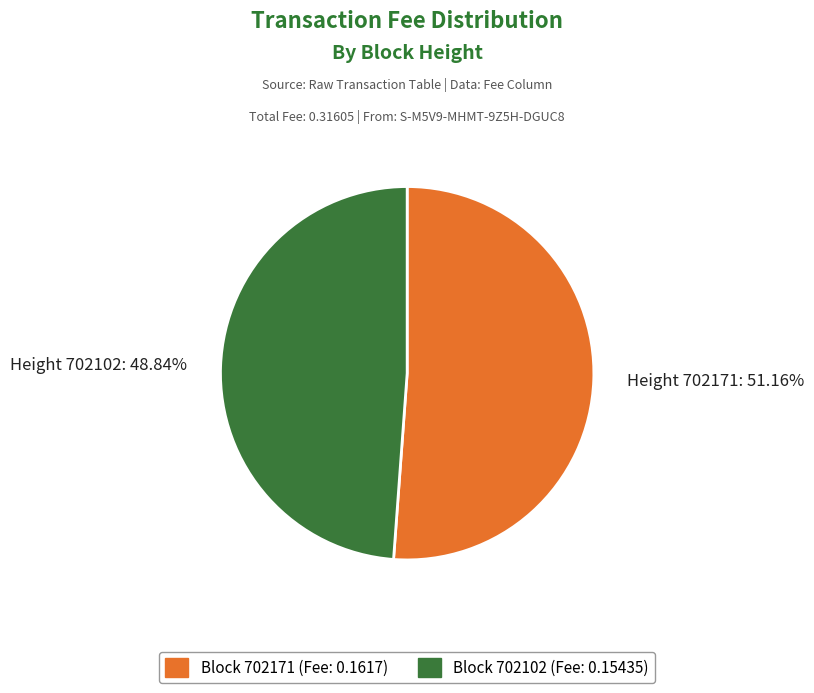

How many segments does this pie chart have?

2